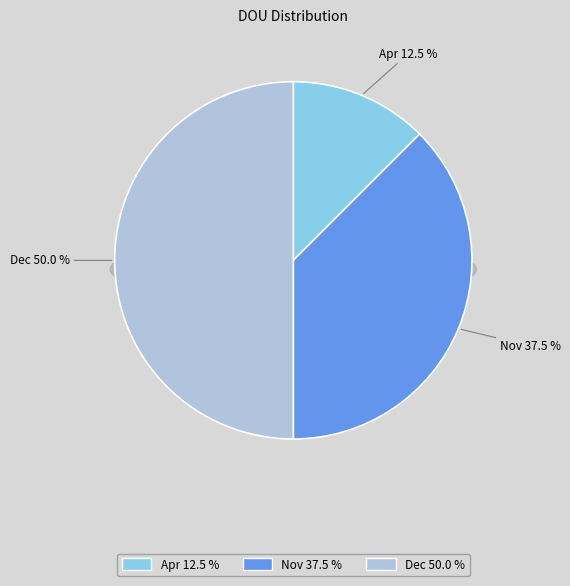

Combined, what portion of the pie is Nov and Apr?

50.0%